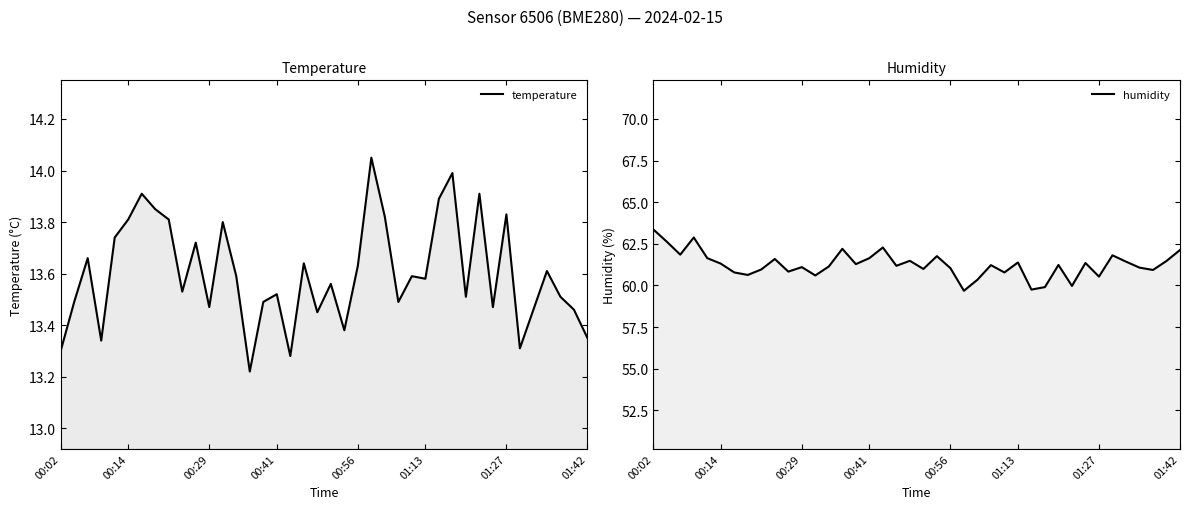

True or false: temperature and humidity intersect in this chart.

False